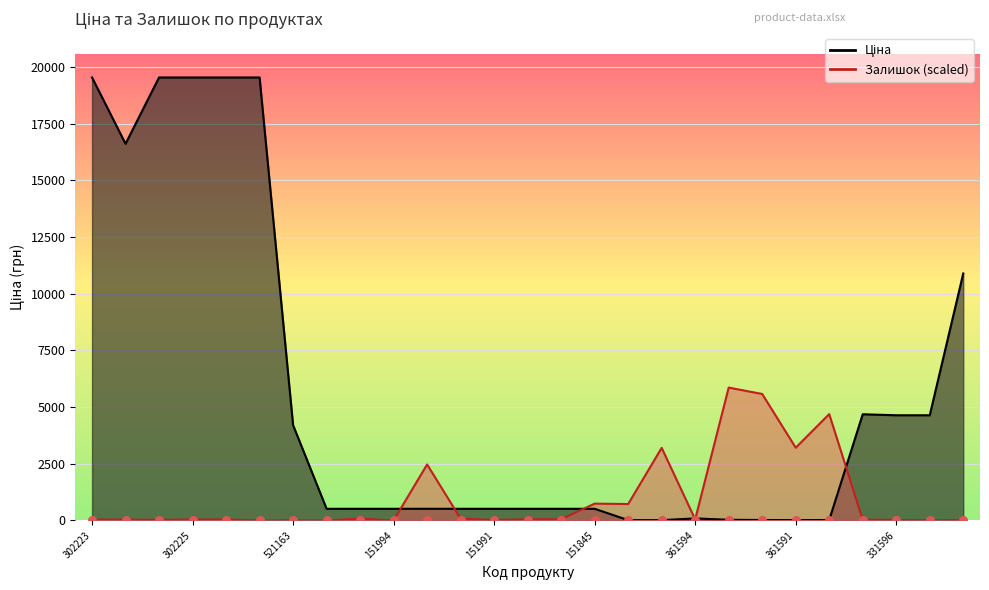

At how many categories does at least one series exceed 16511?

6